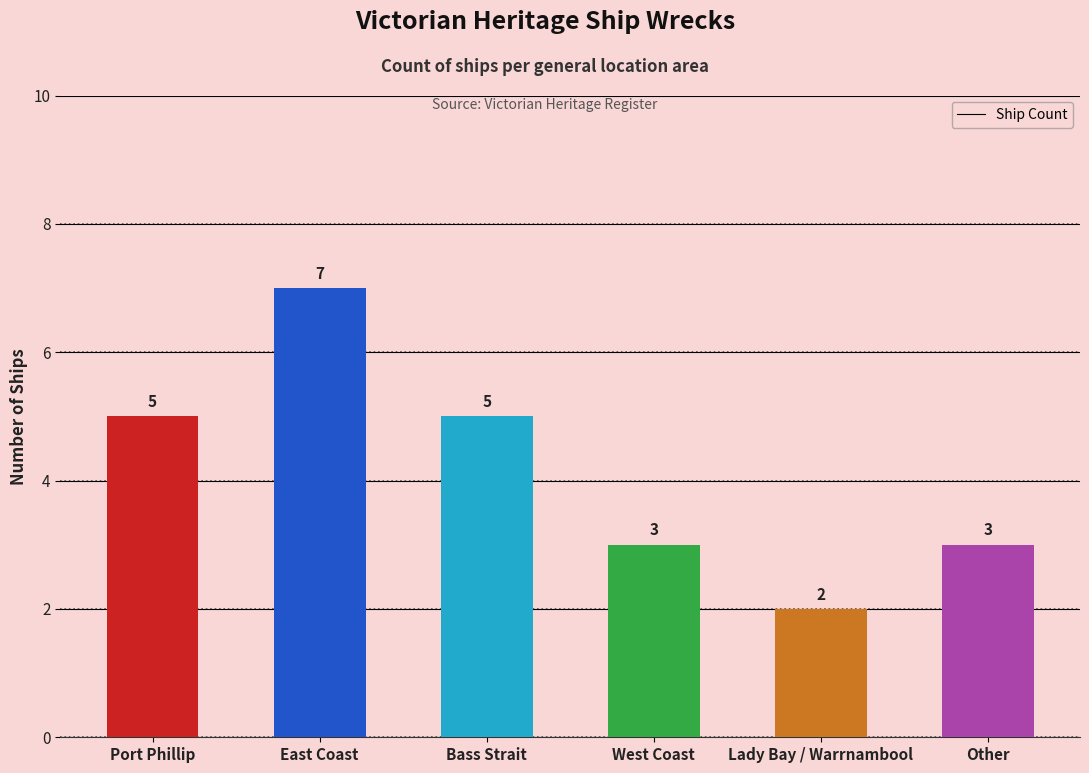

What is the change in value from Bass Strait to Other?

-2